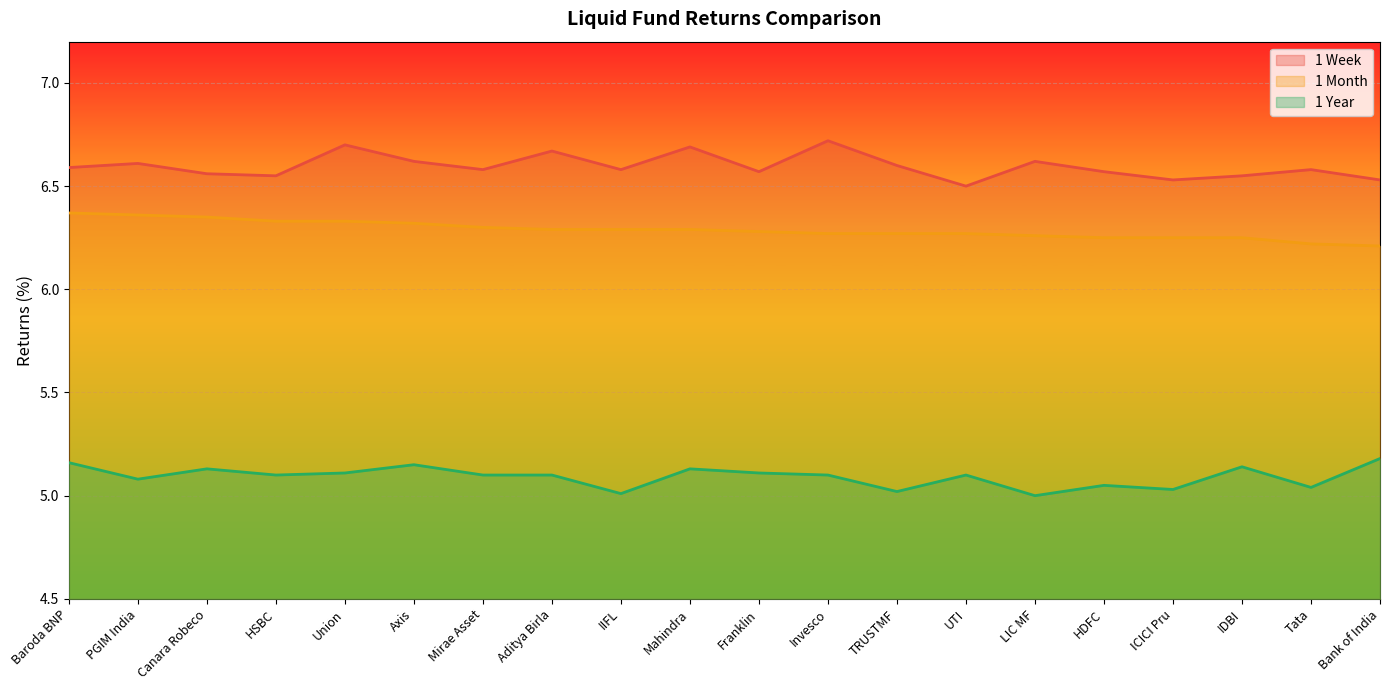

True or false: 1 Year and 1 Month intersect in this chart.

False